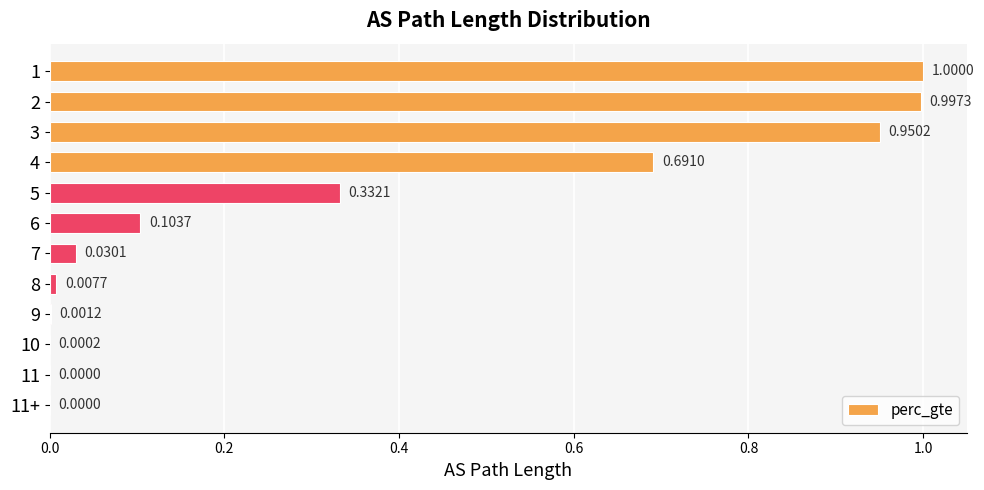

How many data points does each series have?

12